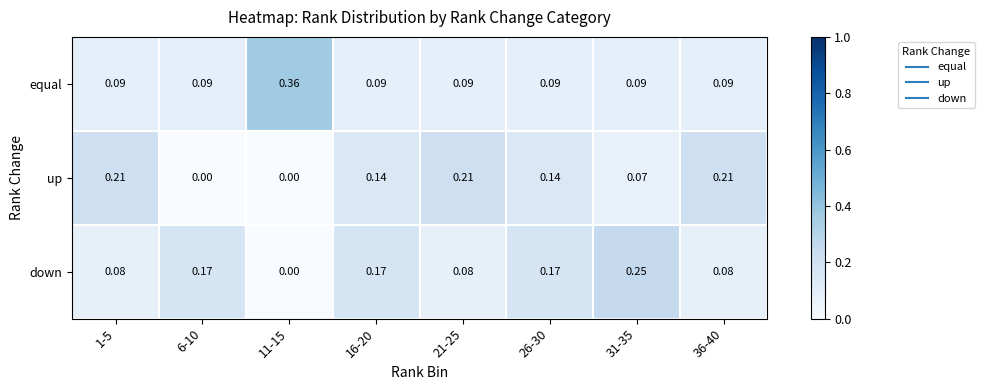

Rank the series by their average value, from lowest to highest.

up, equal, down